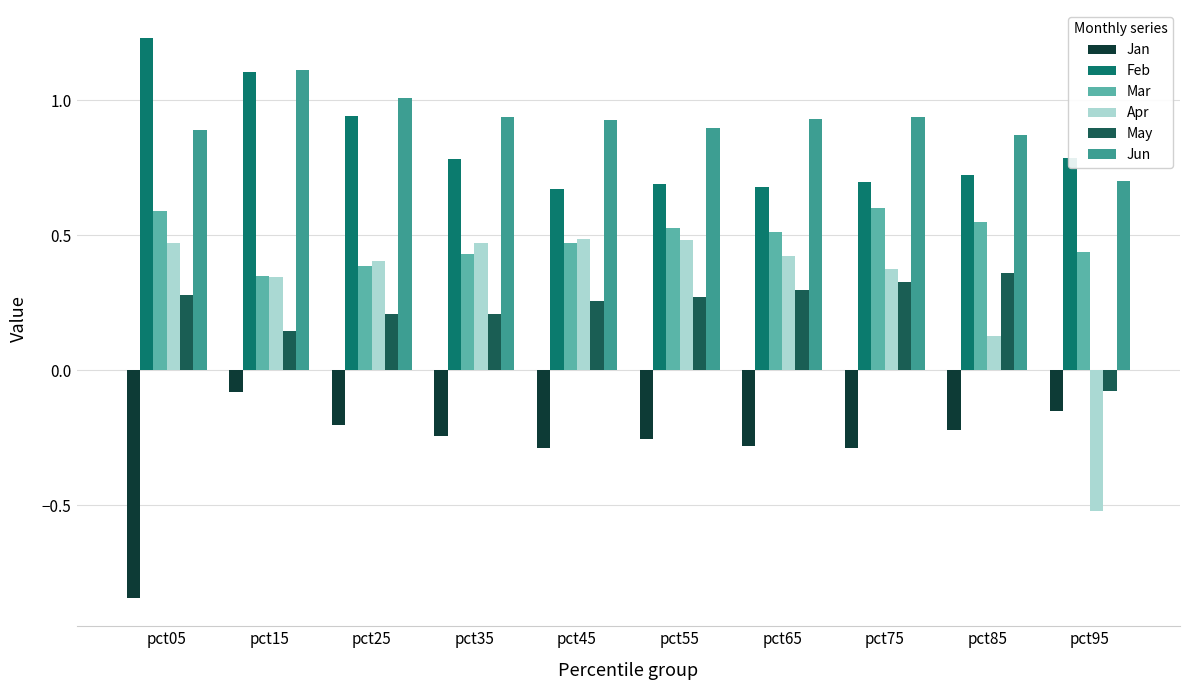

At which category is the sum across all series the highest?

pct15